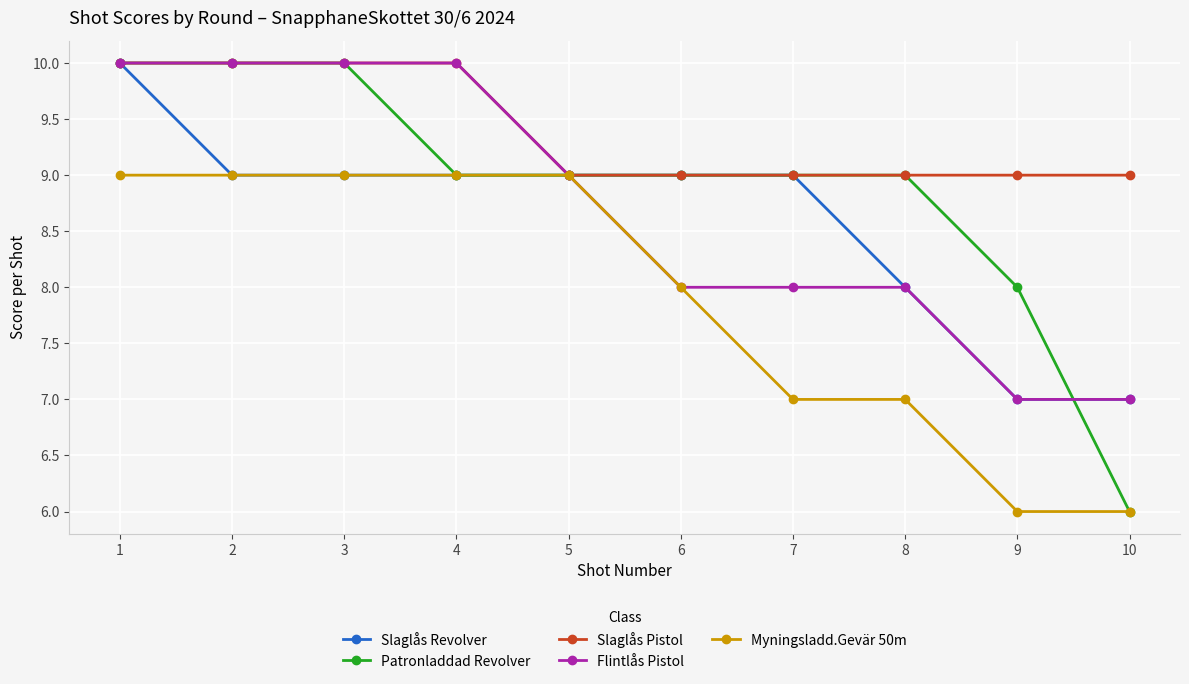

At which label is Slaglås Revolver closest to 8?

8